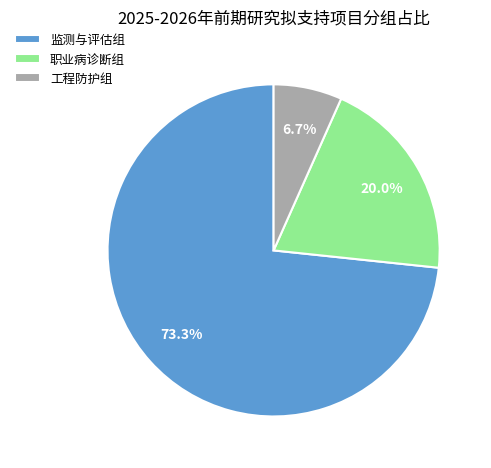

What percentage is NOT represented by 监测与评估组?

26.7%